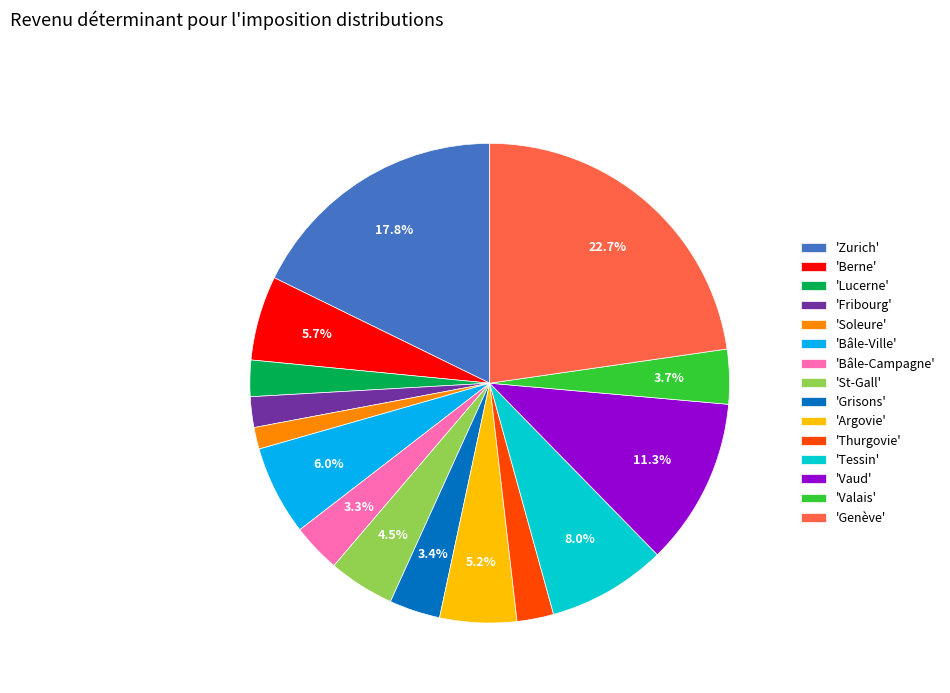

Is there any slice that represents more than half of the pie?

No